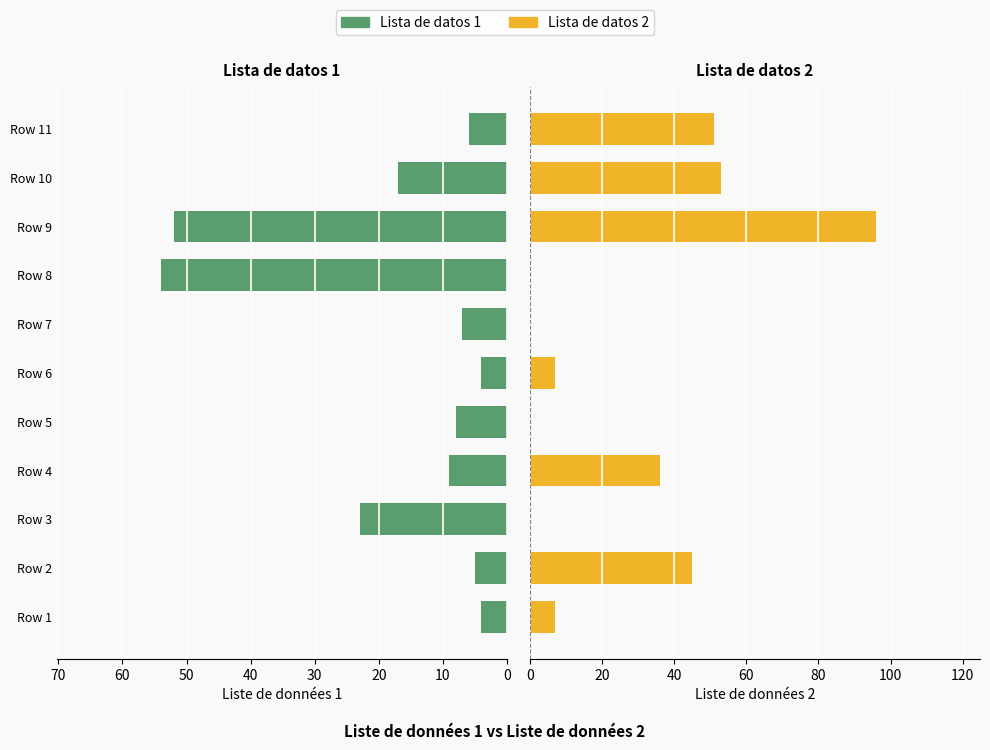

What is the value of the Lista de datos 1 bar at the 6th from the left?

4